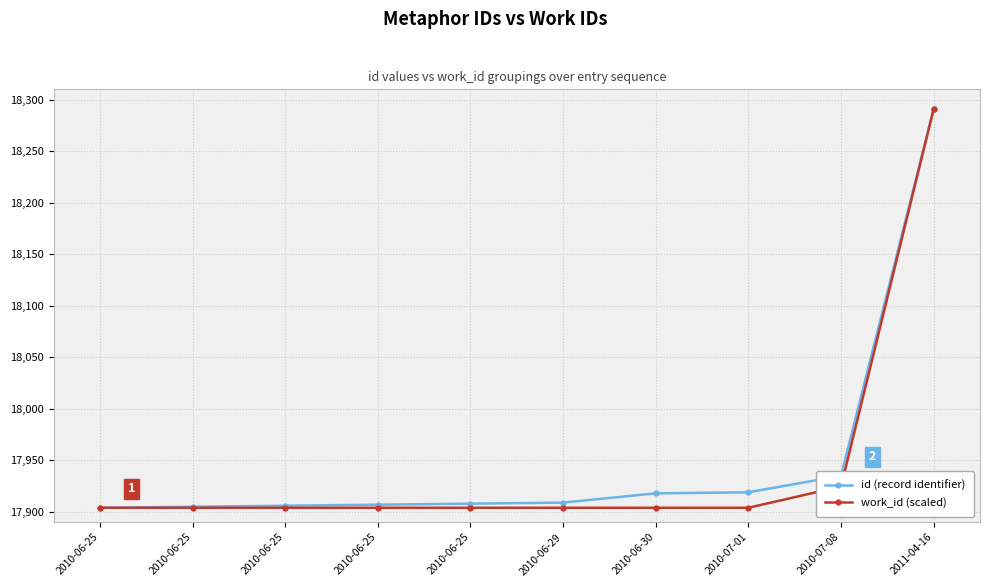

What is the label of the 6th point from the right?

2010-06-25